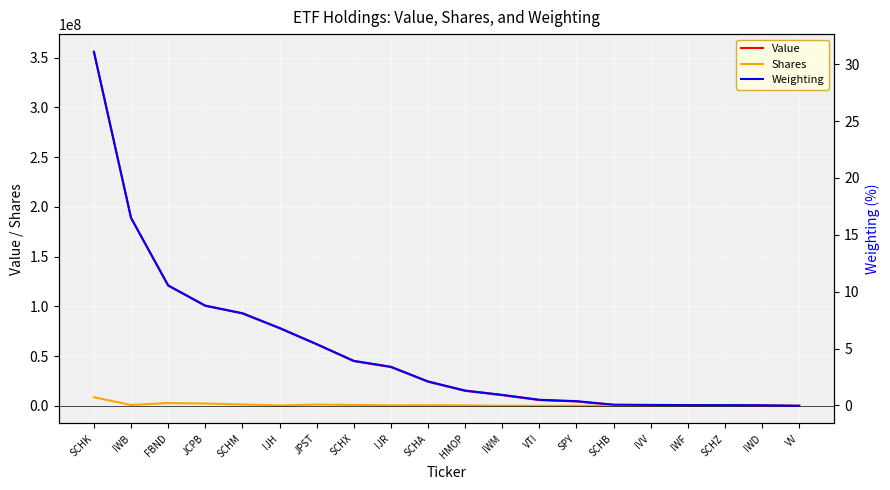

Reading left to right, what are all the values shown in this chart?

Value: SCHK=355722073.0	IWB=188726271.0	FBND=120780149.0	JCPB=100446116.0	SCHM=92792202.0	IJH=77956948.0	JPST=61763056.0	SCHX=44883516.0	IJR=38929349.0	SCHA=24173563.0	HMOP=15013304.0	IWM=10662519.0	VTI=5734008.0	SPY=4332510.0	SCHB=801887.0	IVV=567260.0	IWF=358821.0	SCHZ=320137.0	IWD=228337.0	VV=0.0
Shares: SCHK=8613125.0	IWB=803398.0	FBND=2772731.0	JCPB=2248626.0	SCHM=1371043.0	IJH=312641.0	JPST=1230830.0	SCHX=887026.0	IJR=412693.0	SCHA=583621.0	HMOP=407876.0	IWM=60329.0	VTI=26995.0	SPY=10135.0	SCHB=16086.0	IVV=1321.0	IWF=1349.0	SCHZ=7238.0	IWD=1504.0	VV=-1665.0
Weighting: SCHK=31.1	IWB=16.5	FBND=10.6	JCPB=8.8	SCHM=8.1	IJH=6.8	JPST=5.4	SCHX=3.9	IJR=3.4	SCHA=2.1	HMOP=1.3	IWM=0.9	VTI=0.5	SPY=0.4	SCHB=0.1	IVV=0.1	IWF=0.0	SCHZ=0.0	IWD=0.0	VV=-0.0